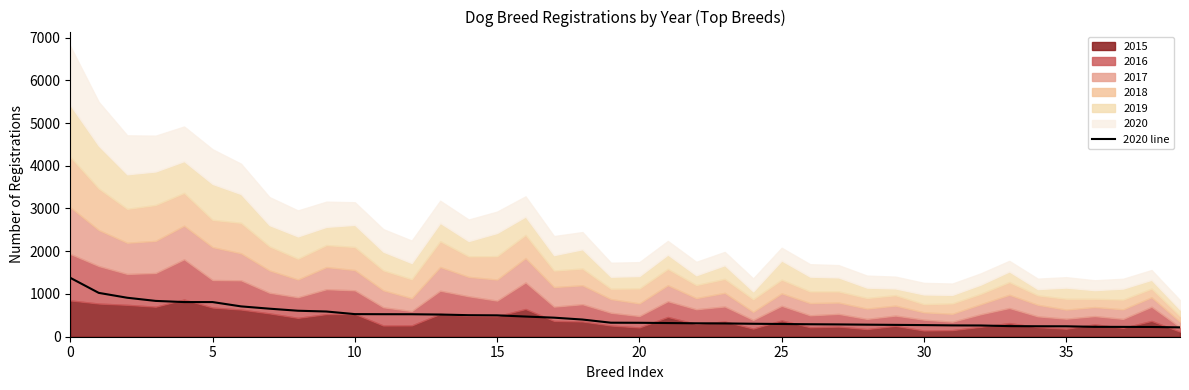

Between 19 and 38, which is larger?

19